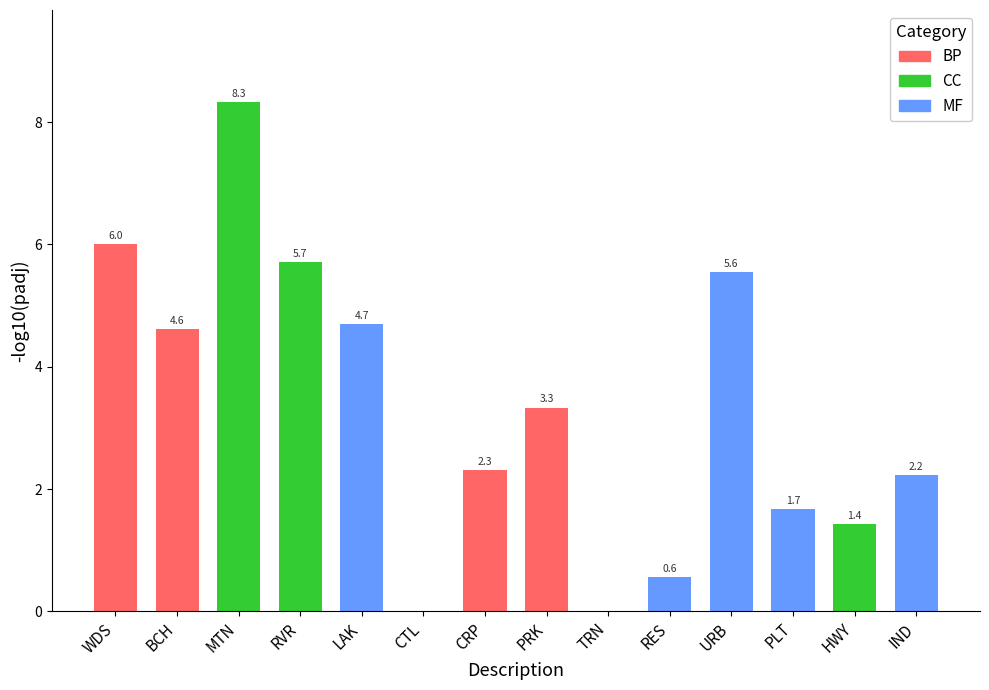

What is the maximum value shown in the chart?

8.3